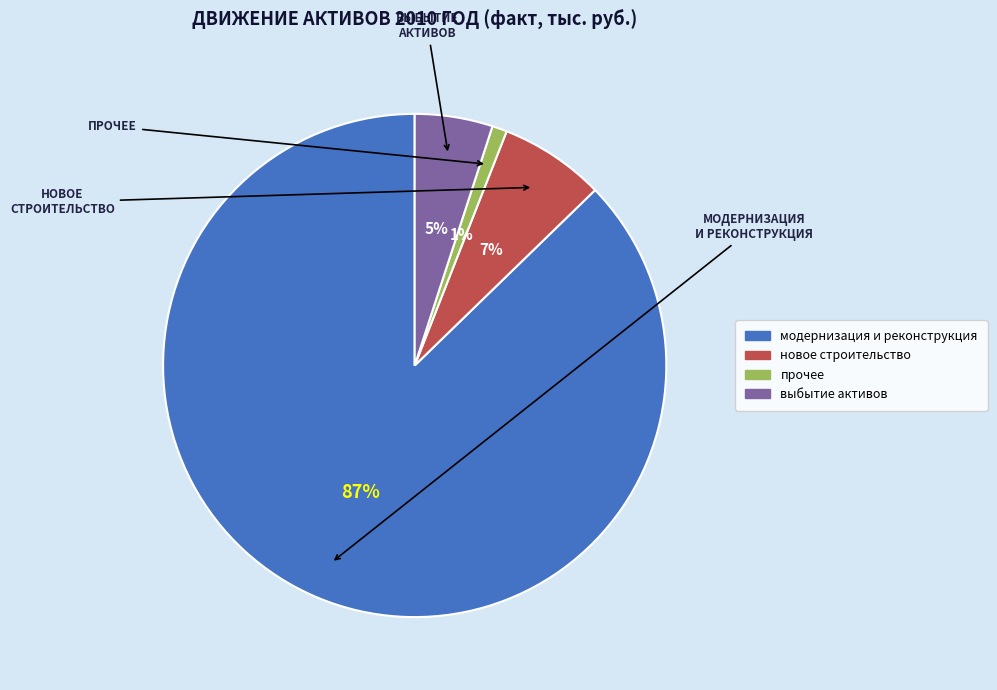

Rank the categories by value from lowest to highest.

прочее, выбытие активов, новое строительство, модернизация и реконструкция